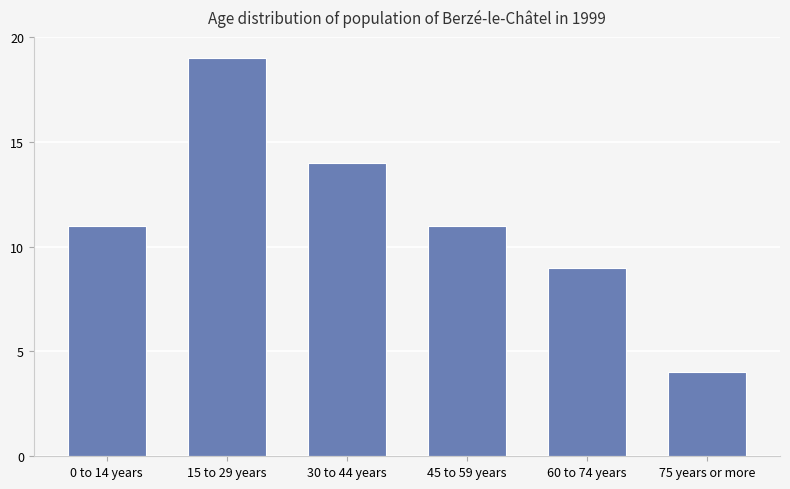

What is the approximate value at 30 to 44 years?

14